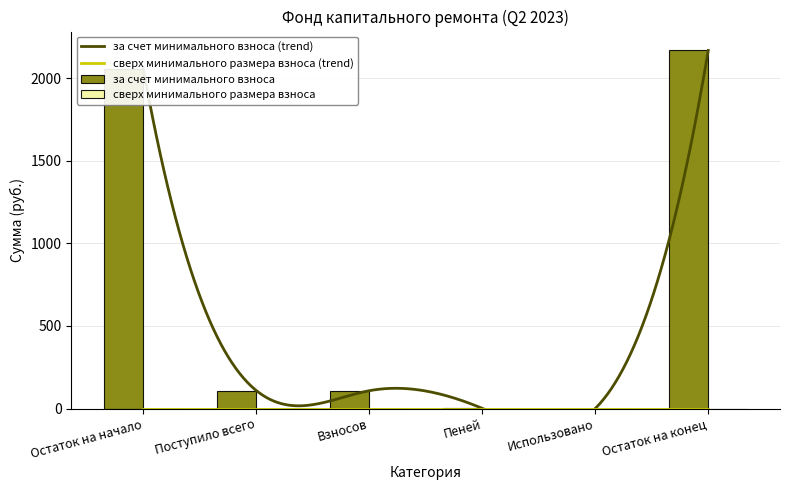

Between Поступило всего and Пеней, which is larger?

Поступило всего